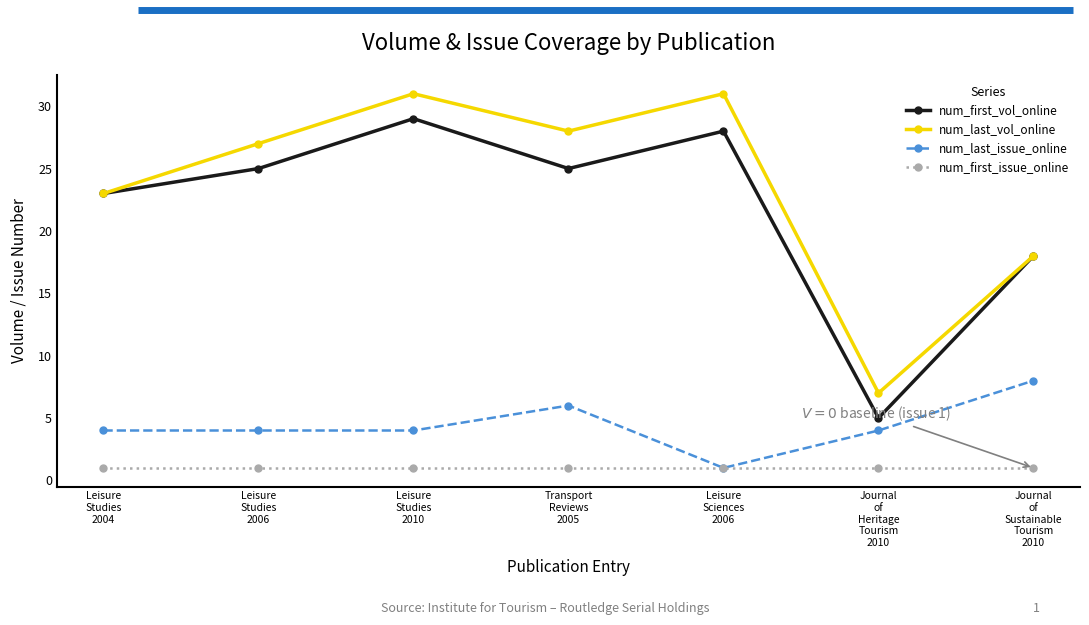

Is the value of num_first_issue_online at Leisure
Studies
2010 greater than the value of num_last_vol_online at Journal
of
Heritage
Tourism
2010?

No